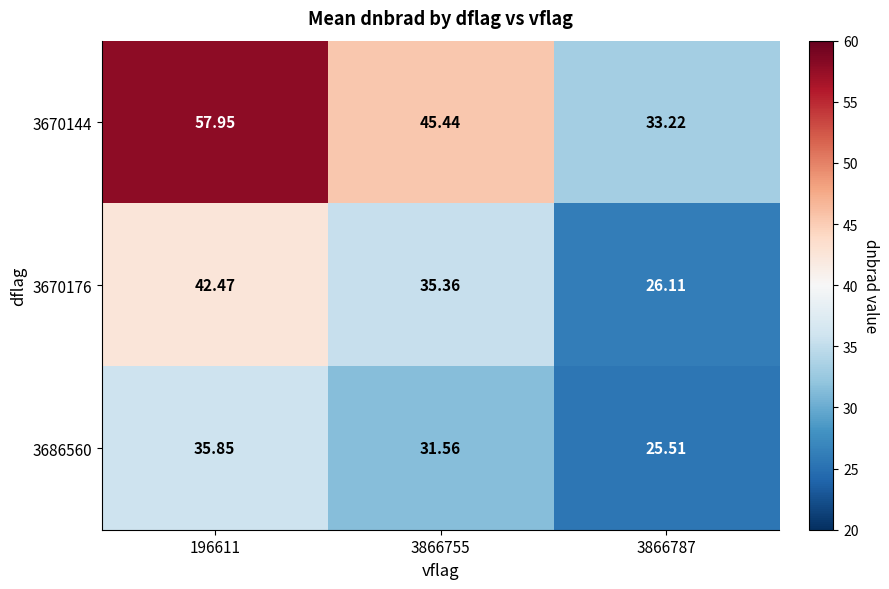

Is the value of 3686560 at 196611 greater than the value of 3670144 at 3866787?

Yes